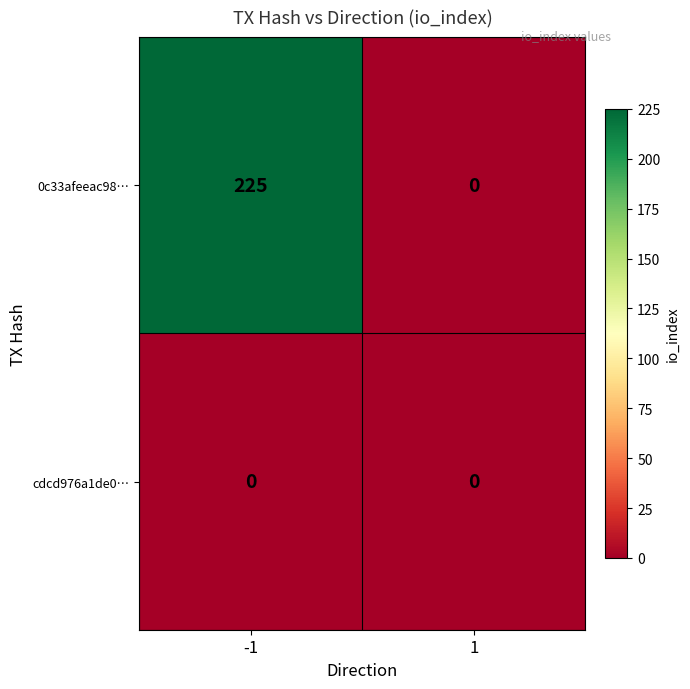

Rank the categories by 0c33afeeac98… value from highest to lowest.

-1, 1